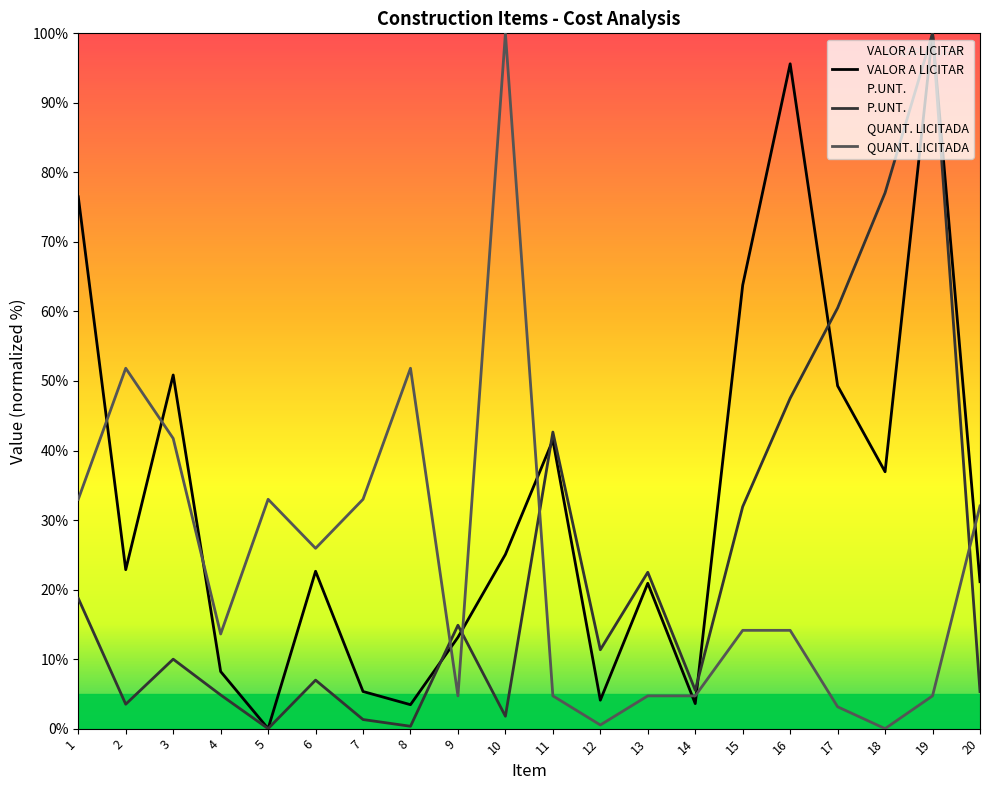

What is the spread (max minus min) of values at 4?

8.8